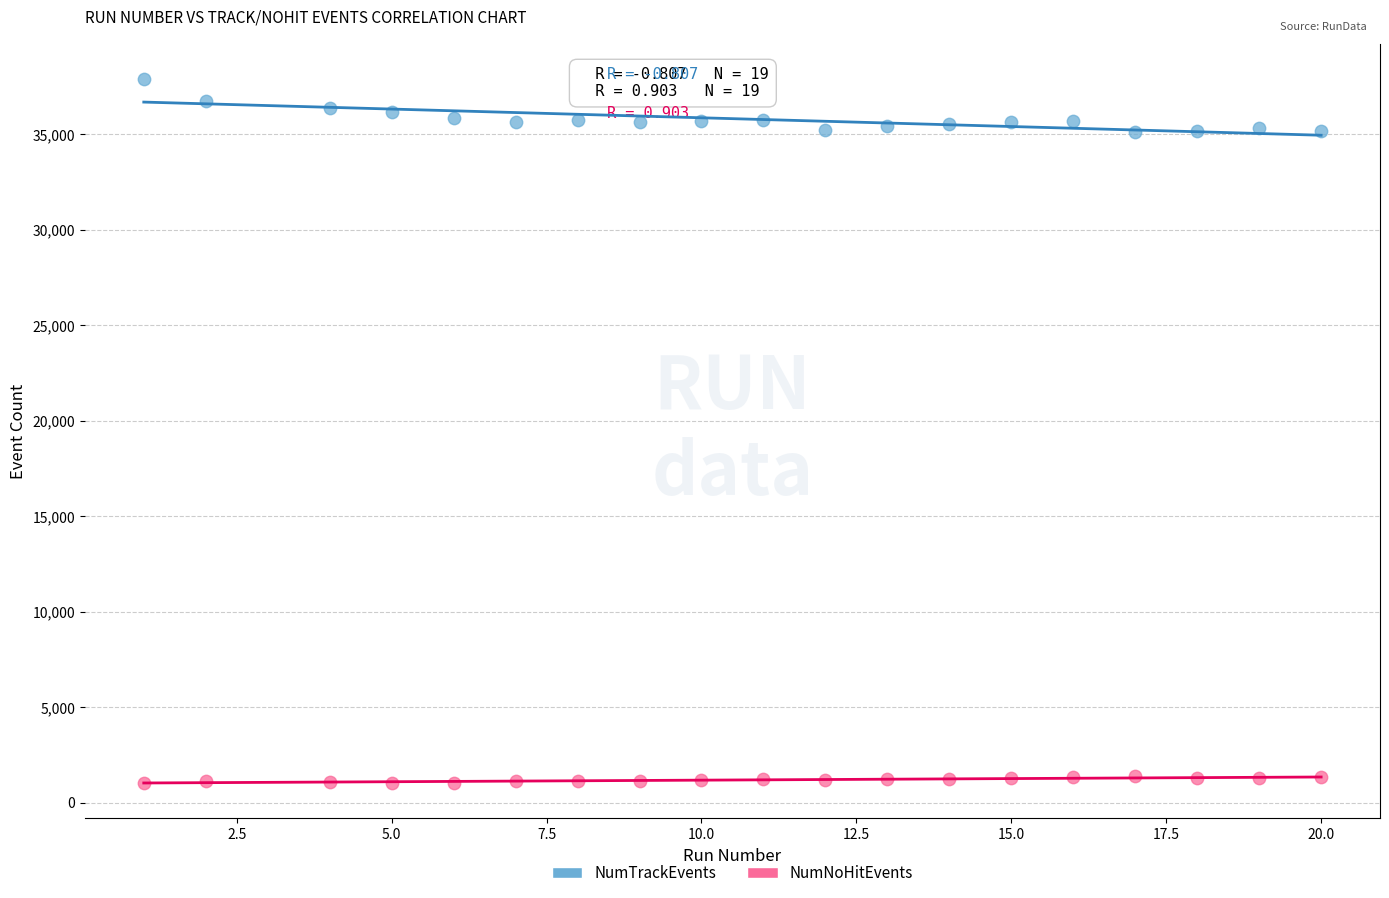

Across all data points, what is the range of Y values (max minus min)?

36865